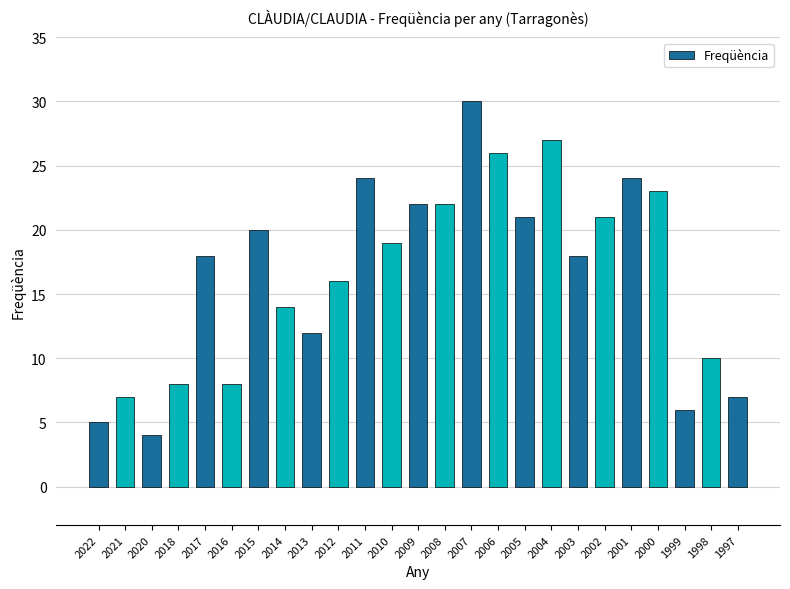

Which label corresponds to the largest value in the chart?

2007